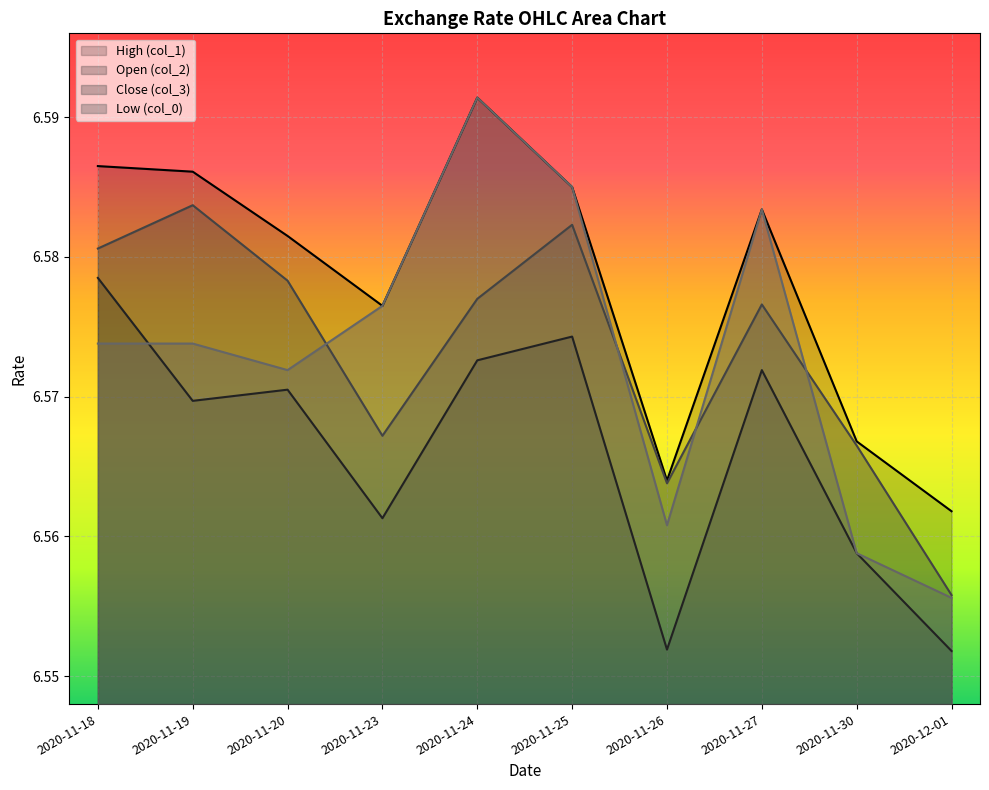

What is the approximate value of col_1 at 2020-11-18?

6.6